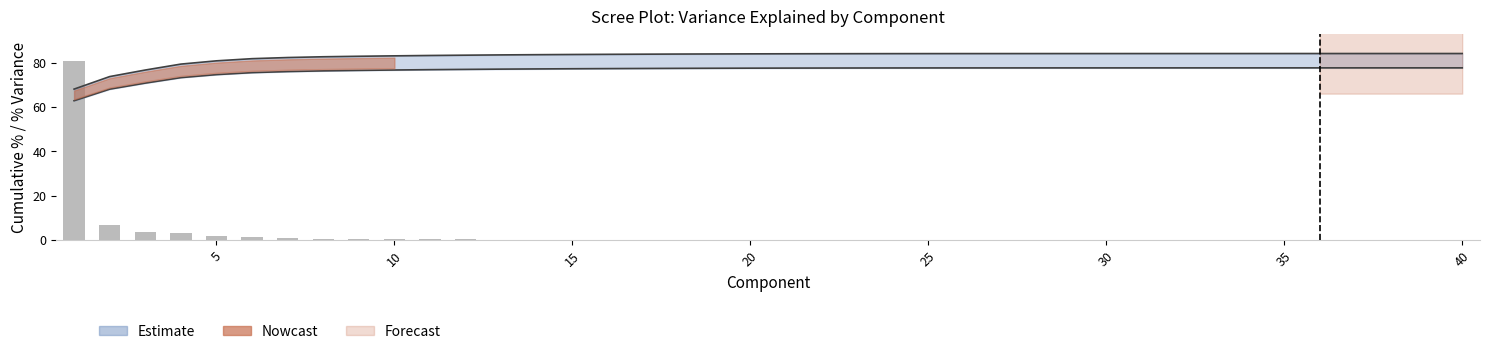

What is the greatest value displayed?

80.9